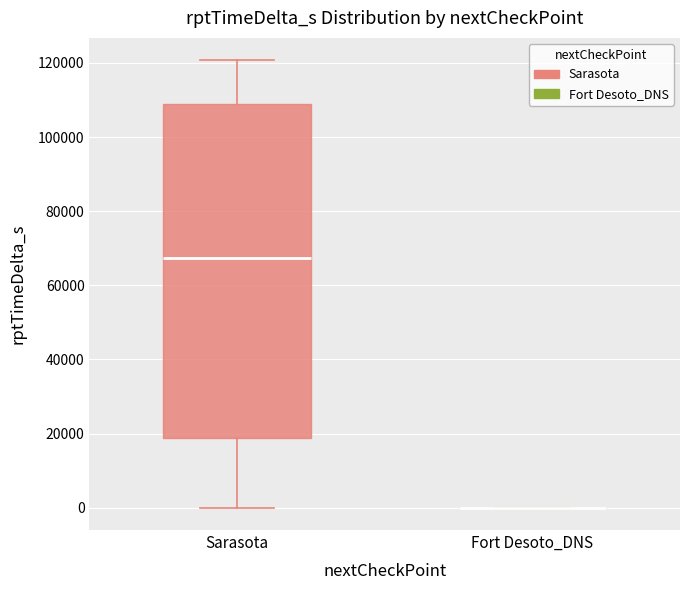

Reading left to right, read every box against the y-axis: the position of its median line, the range the box covers, and the ends of its whiskers. The values are not printed on the chart, so give them approximately, as read against the axis.

Sarasota: median 68000, box 18000 to 108000, whiskers 0 to 120000
Fort Desoto_DNS: box collapsed to a line at 0, whiskers 0 to 0